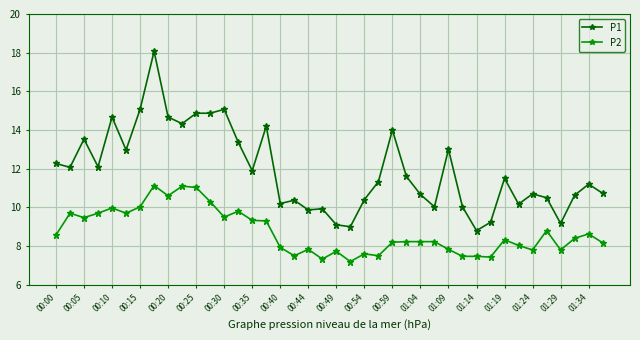

What are all the series names shown in the legend?

P1, P2